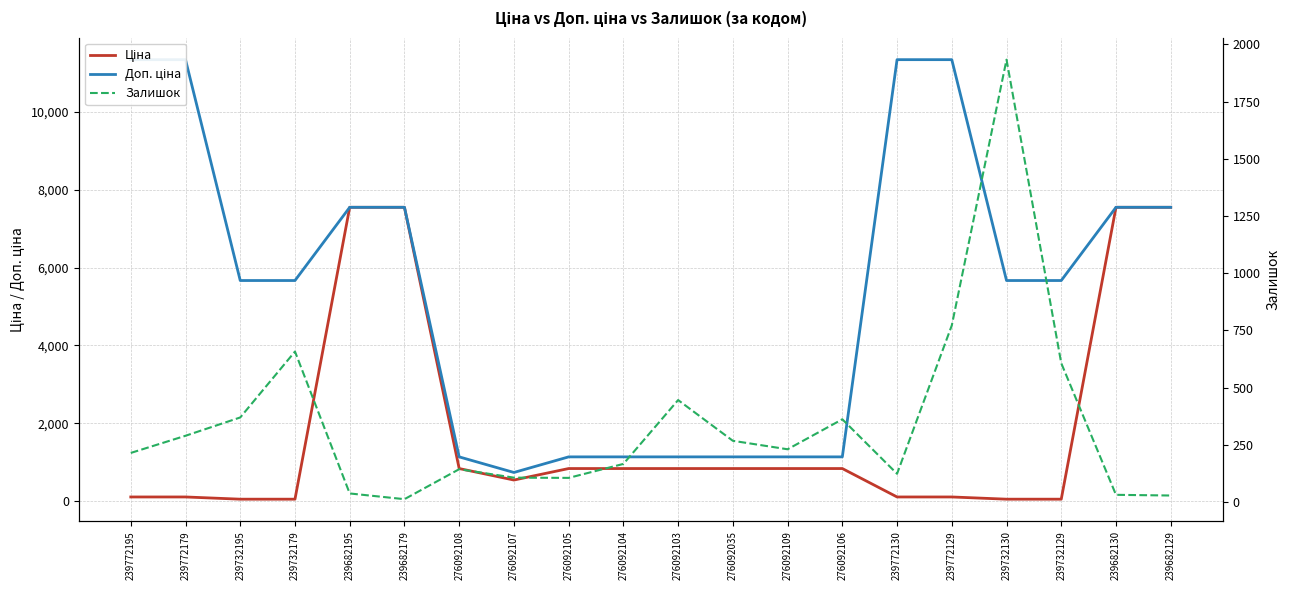

List the series in order of their peak value, lowest first.

Залишок, Ціна, Доп. ціна